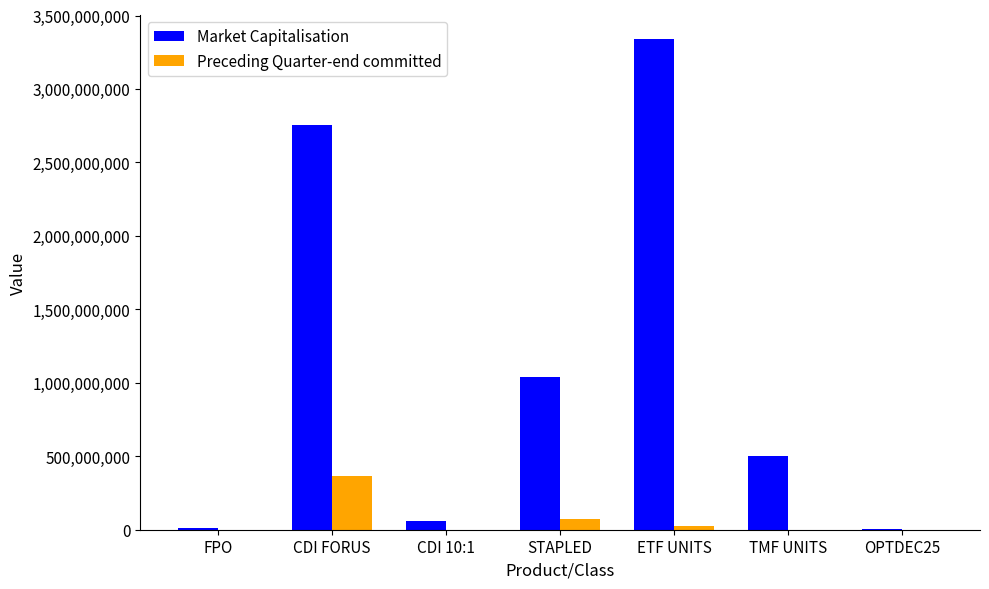

Where is Preceding Quarter-end committed nearest to the value 181342426?

STAPLED